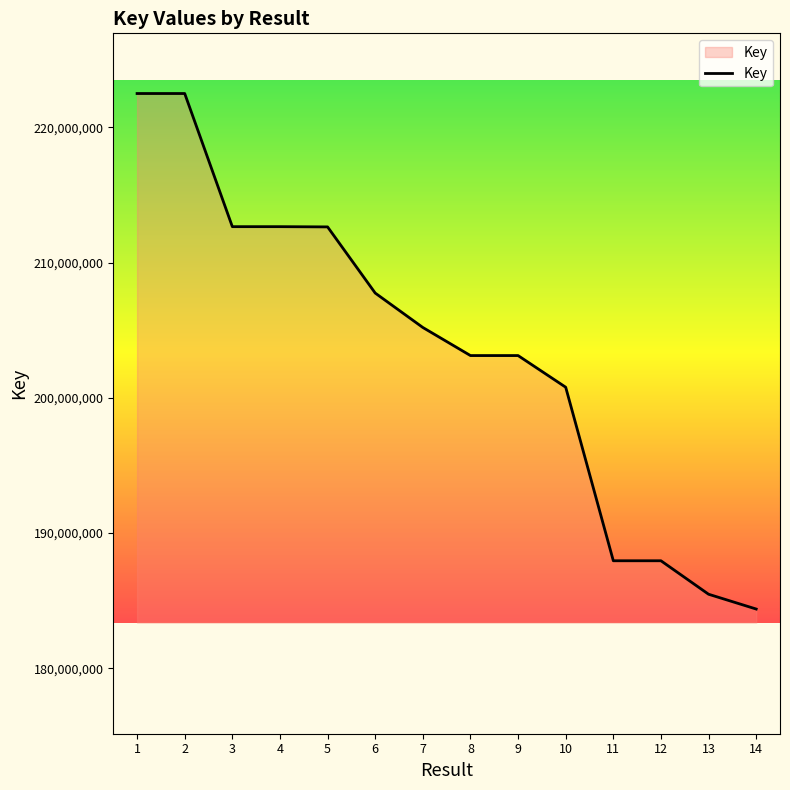

What is the sum of the values at 12 and 10?

388730624